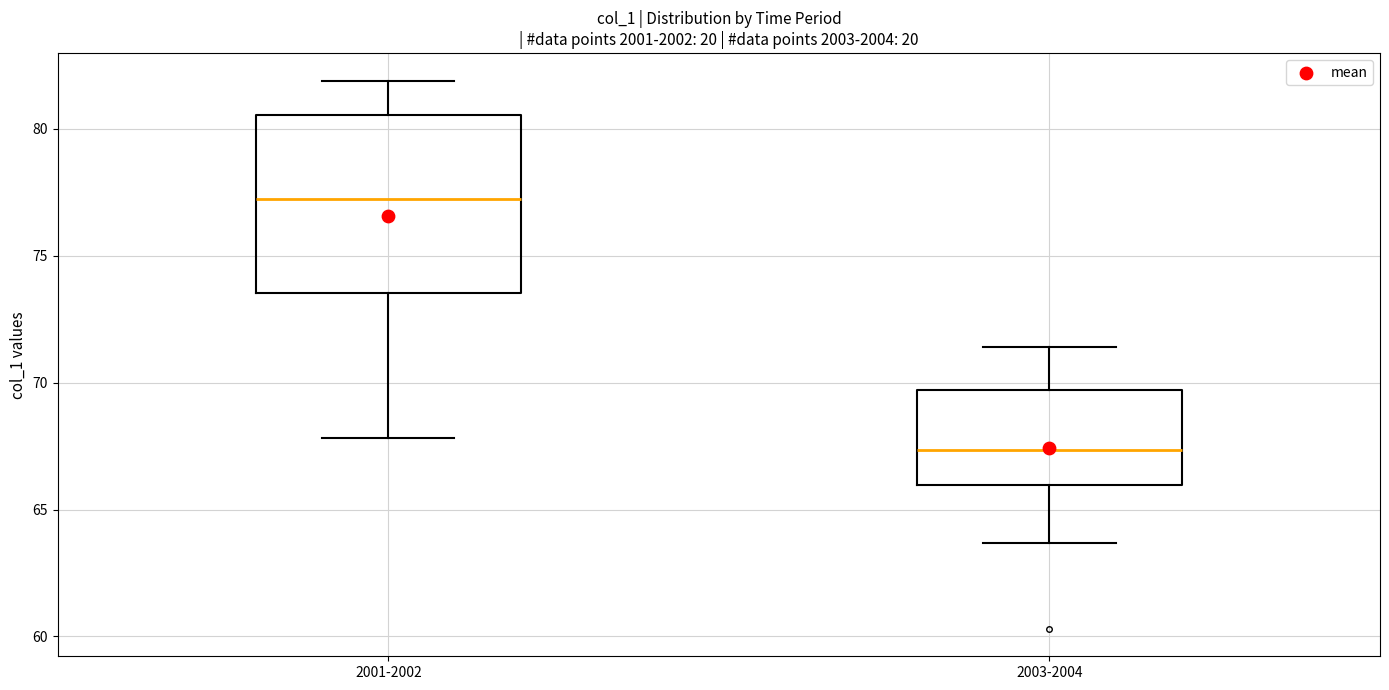

Which box's median line is the lowest?

2003-2004